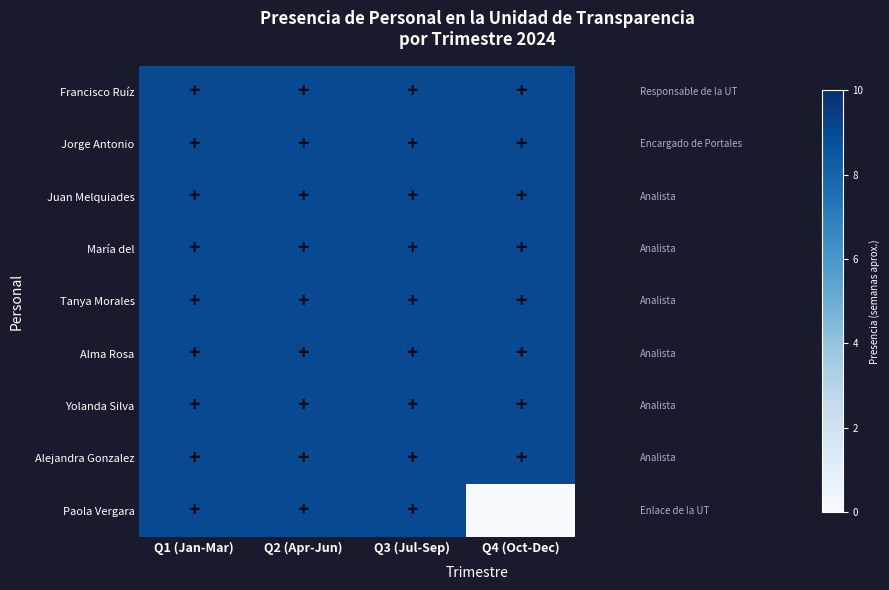

Which label corresponds to the largest value in the chart?

Q1 (Jan-Mar)